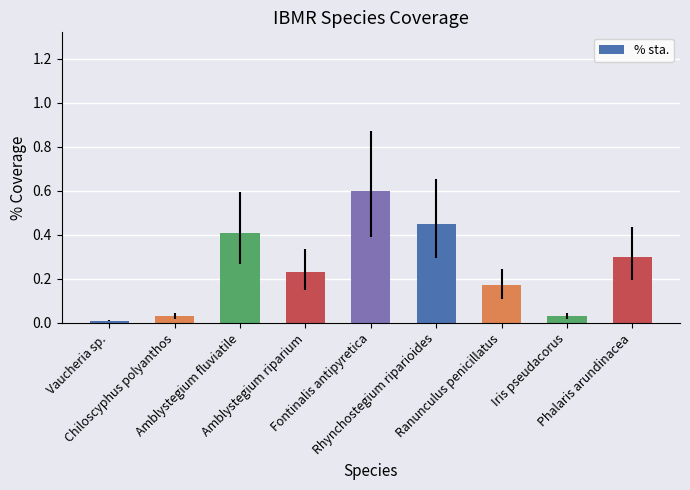

What is the value of the 9th bar from the left?

0.3